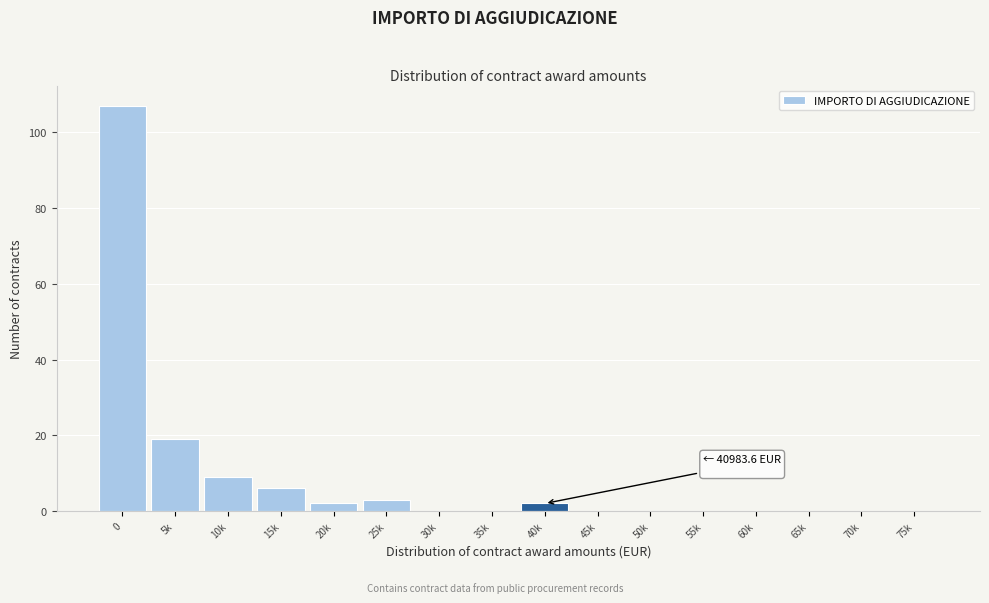

Reading left to right, list all the values displayed in this chart.

0=107	5k=19	10k=9	15k=6	20k=2	25k=3	30k=0	35k=0	40k=2	45k=0	50k=0	55k=0	60k=0	65k=0	70k=0	75k=0